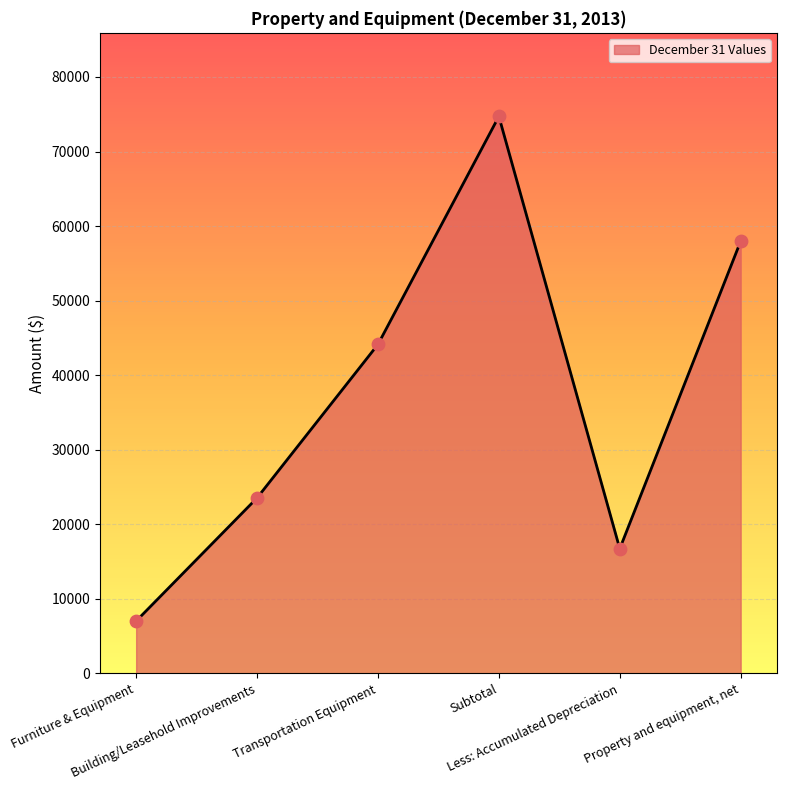

What is the change in value from Transportation Equipment to Less: Accumulated Depreciation?

-27396